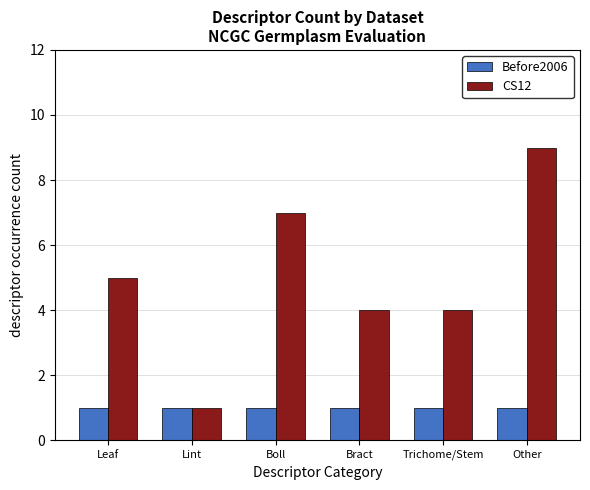

True or false: Before2006 has a value of 0 at Bract.

False